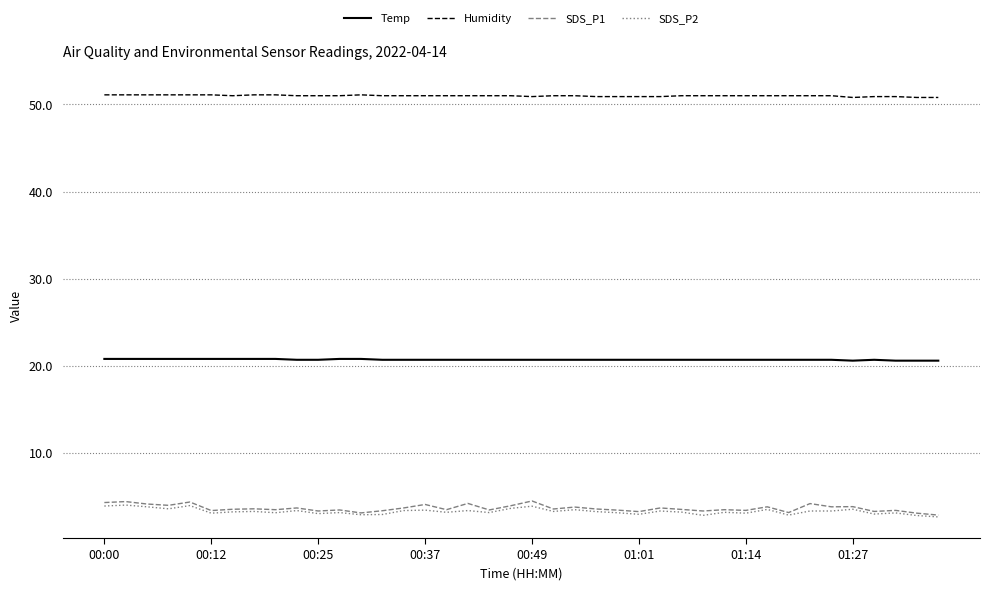

Which series has the largest total across all categories?

Humidity